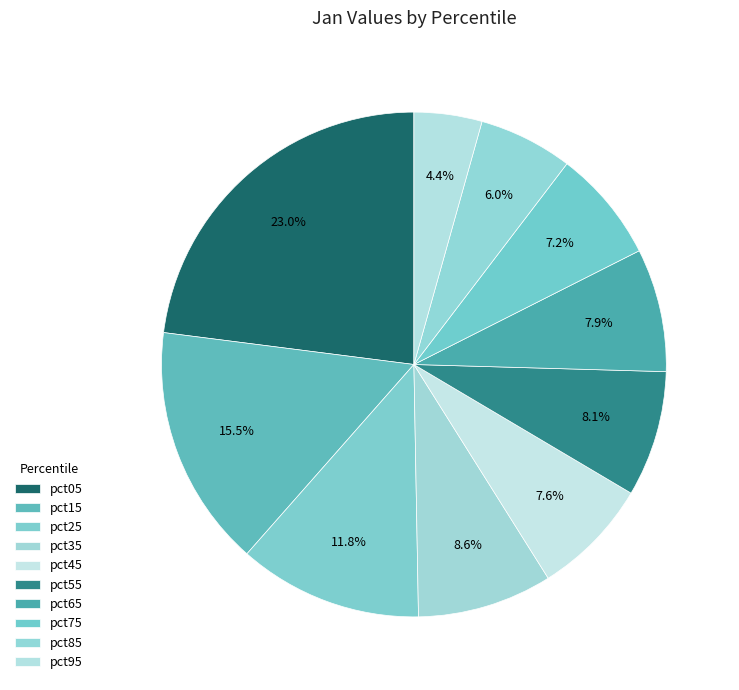

The pct65 slice represents 21% of the pie. True or false?

False